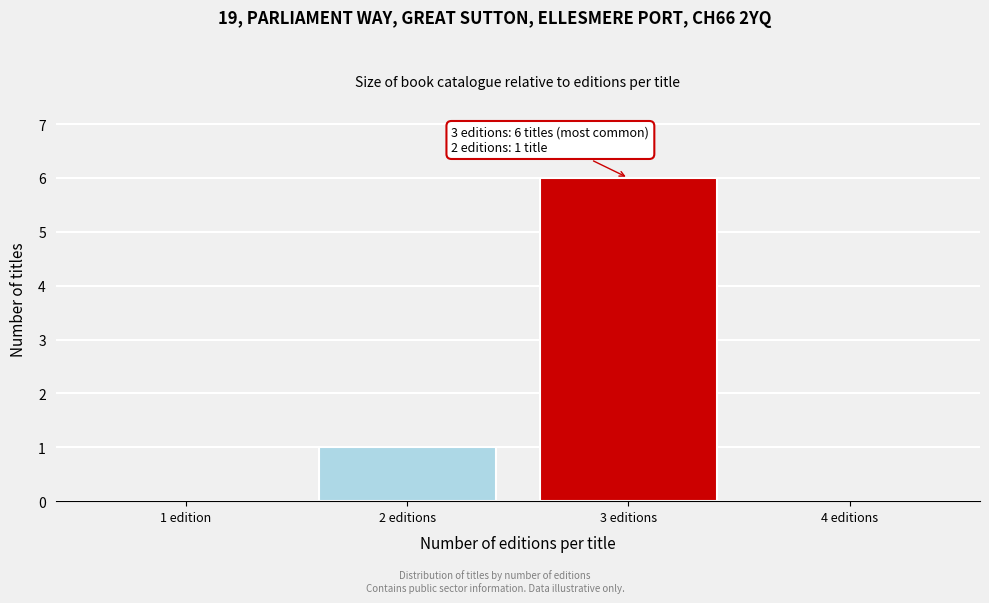

Reading left to right, list all the values displayed in this chart.

1 edition=0	2 editions=1	3 editions=6	4 editions=0